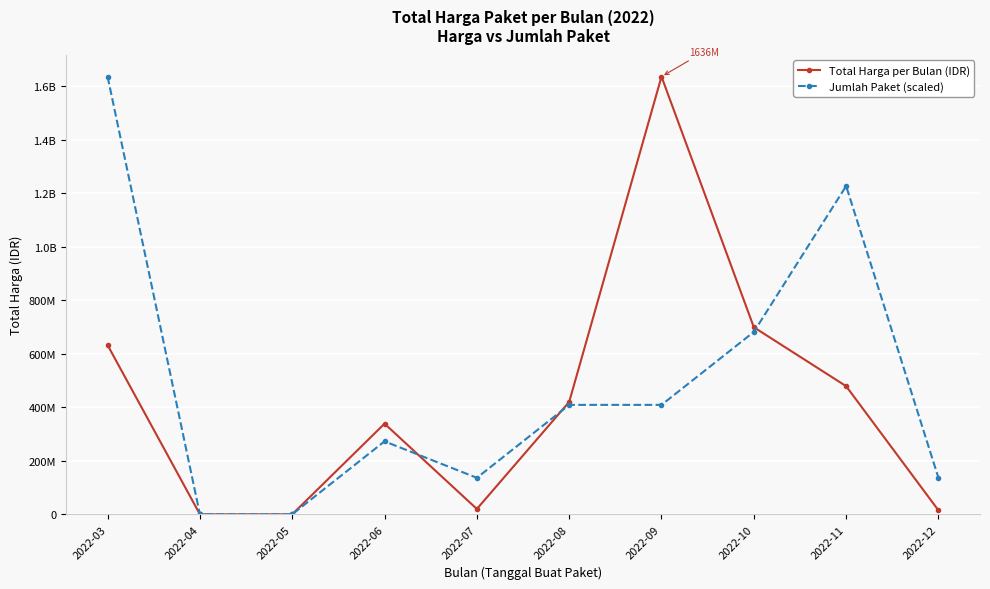

Is the value of Total Harga per Bulan (IDR) at 2022-07 greater than the value of Jumlah Paket (scaled) at 2022-06?

No